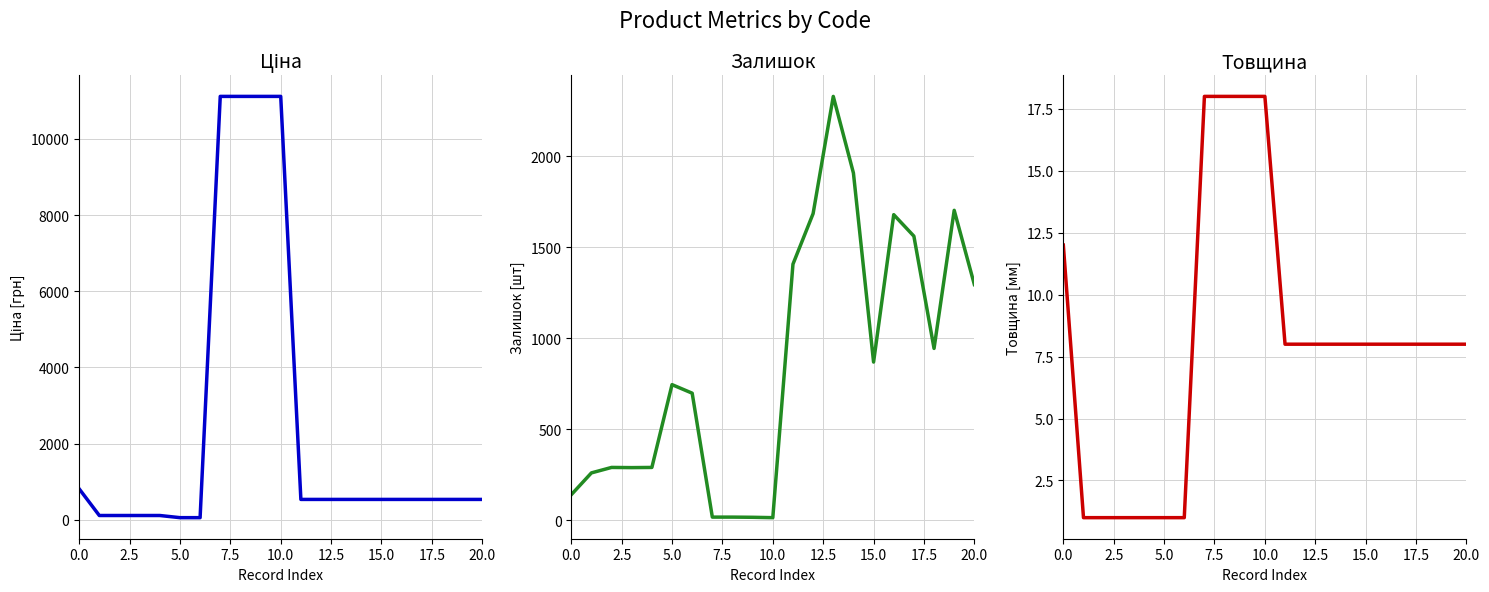

Which series has the largest total across all categories?

Ціна